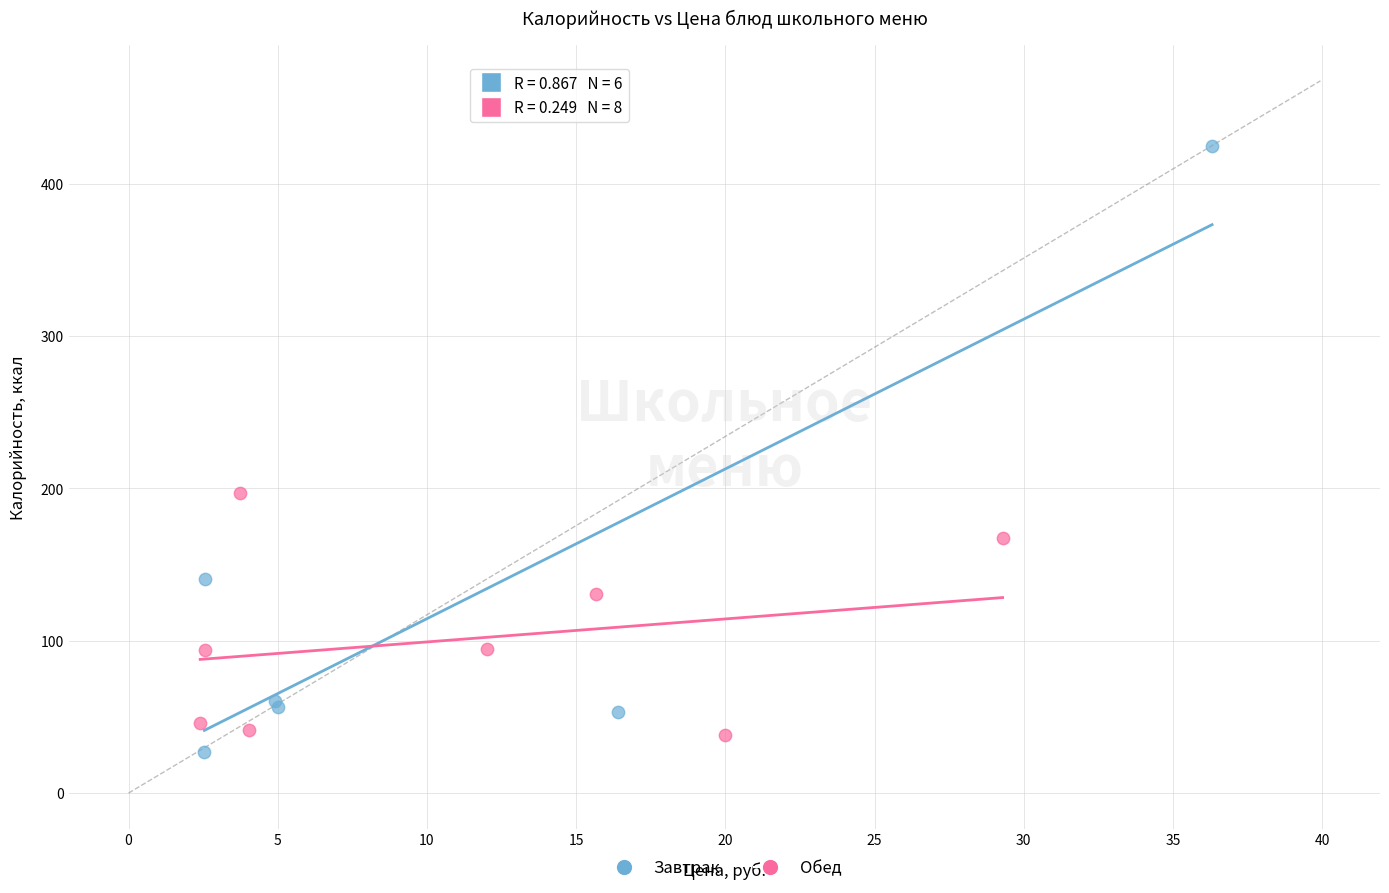

Which series reaches the maximum Y coordinate?

Завтрак